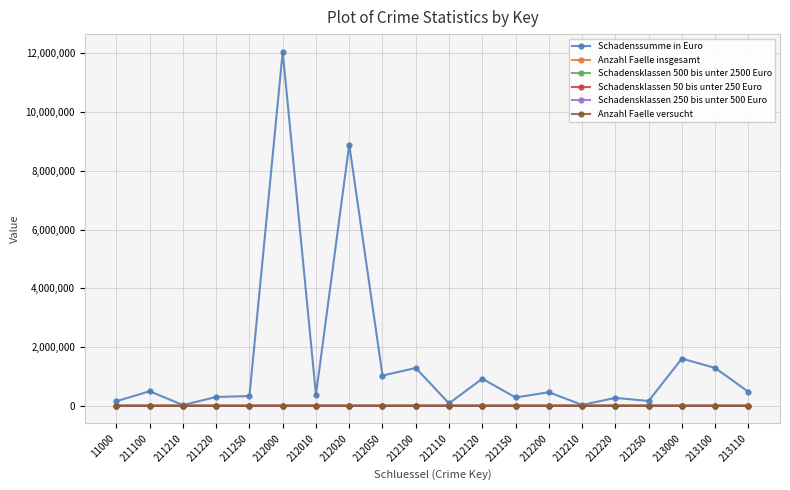

What are all the series names shown in the legend?

Schadenssumme in Euro, Anzahl Faelle insgesamt, Schadensklassen 500 bis unter 2500 Euro, Schadensklassen 50 bis unter 250 Euro, Schadensklassen 250 bis unter 500 Euro, Anzahl Faelle versucht